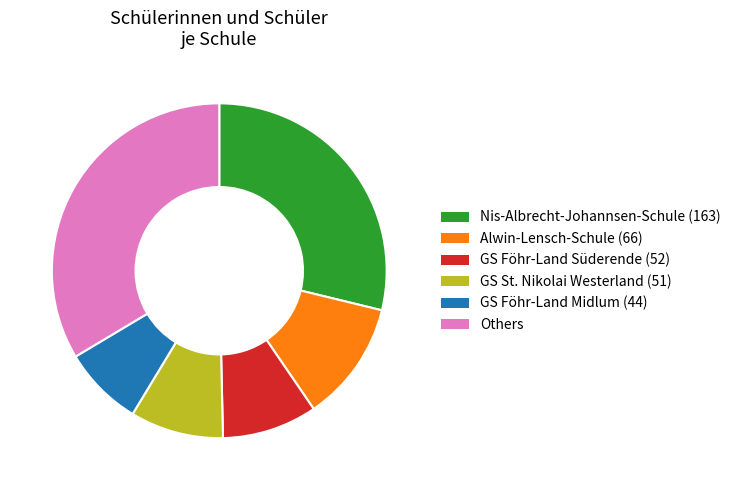

How many slices are in this pie chart?

6